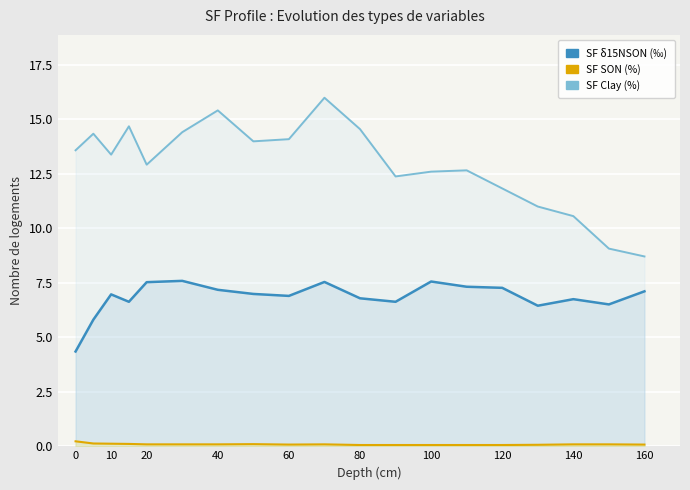

At 40, list the series in order from largest to smallest.

SF Clay (%), SF δ15NSON (‰), SF SON (%)